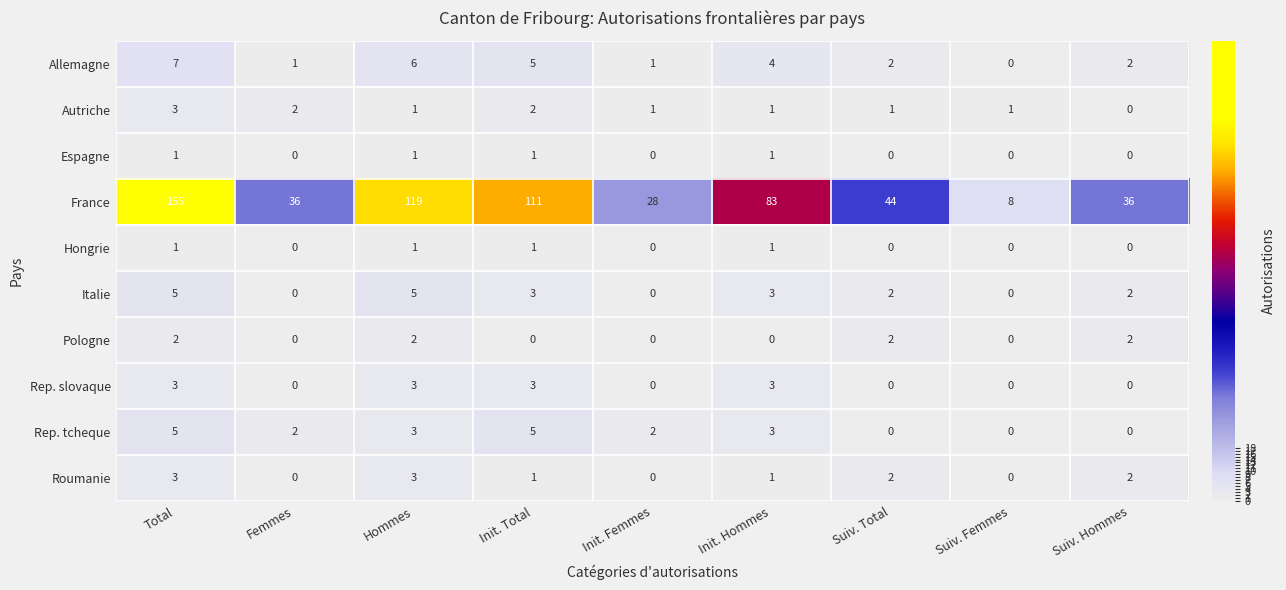

What is the highest value of the France series?

155